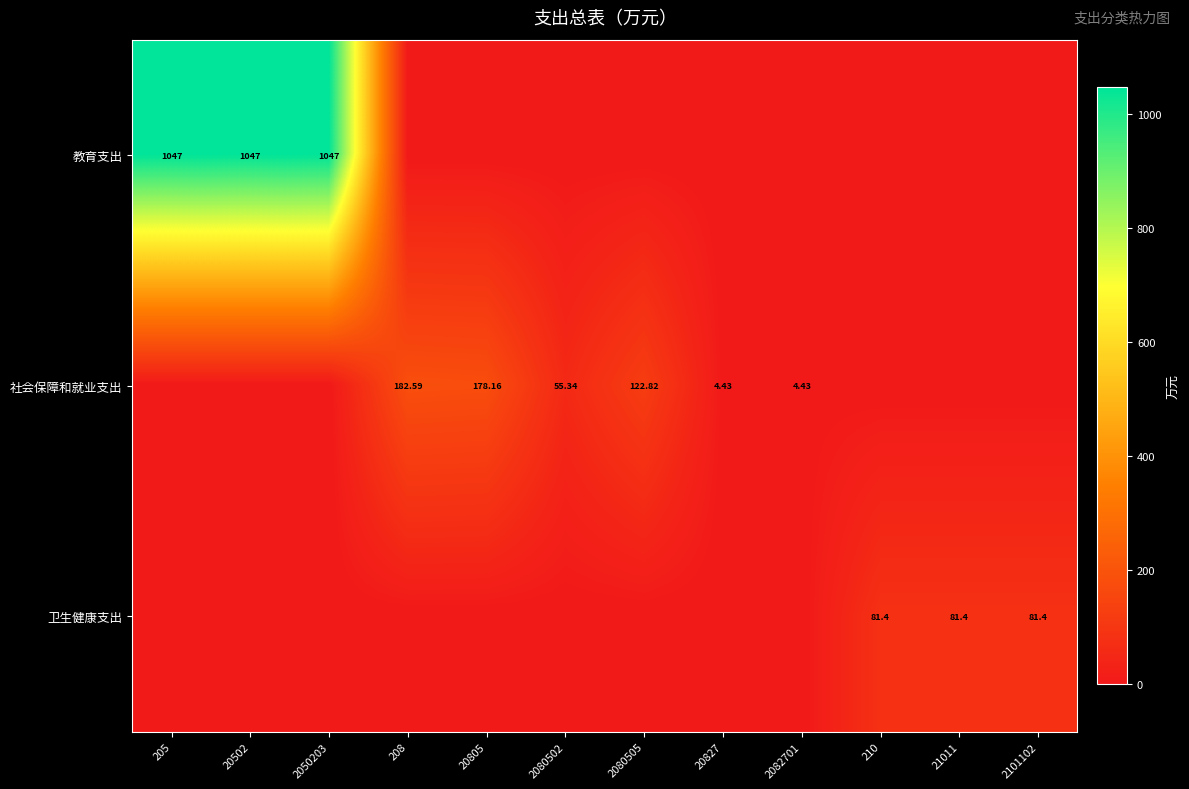

What is the average value of the 卫生健康支出 series?

20.4